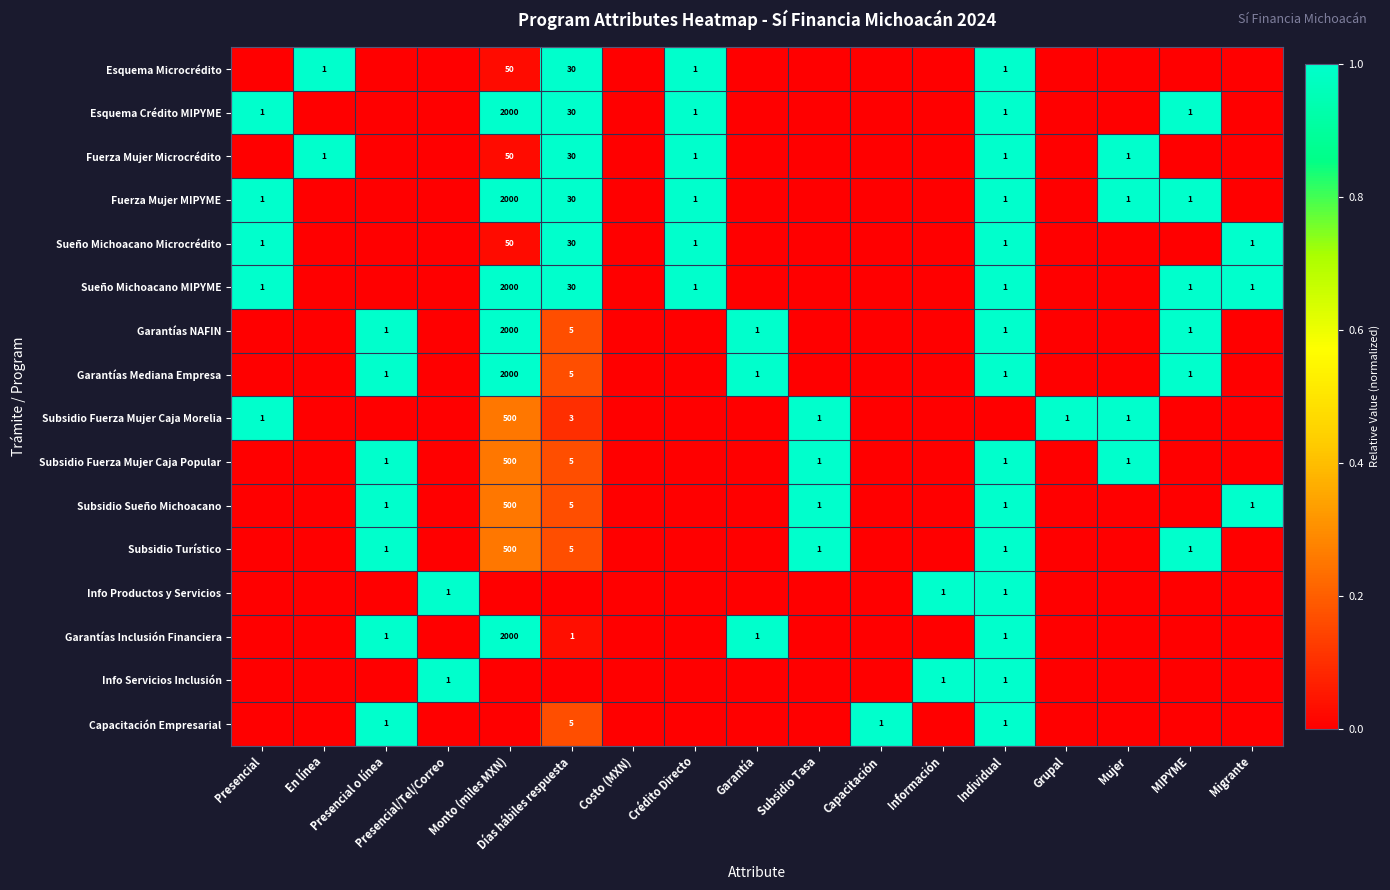

The Subsidio Turístico series shows 500 at Monto (miles MXN). True or false?

True